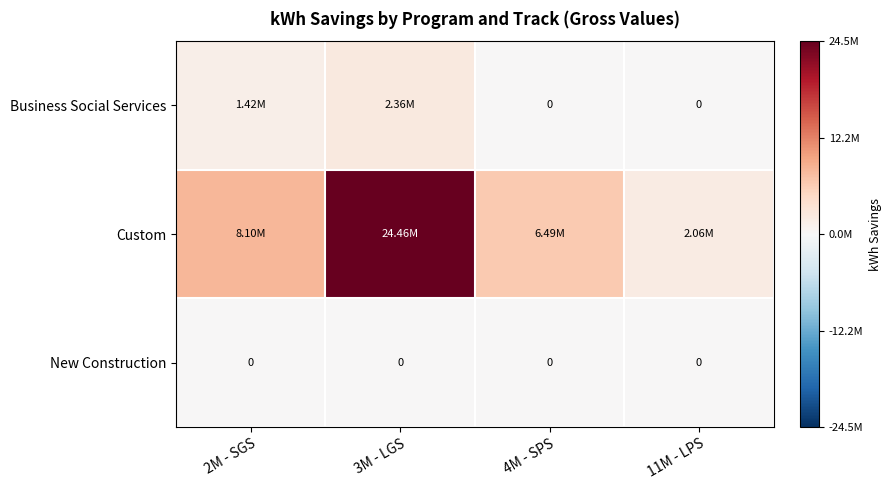

Which series has the largest range (max minus min)?

Custom